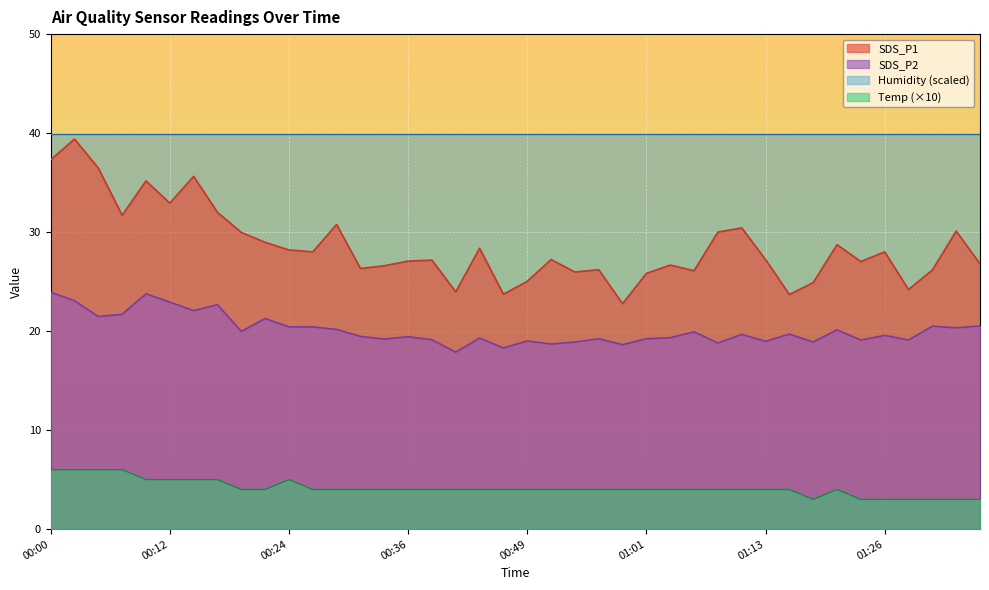

At which label is SDS_P2 closest to 20?

00:19